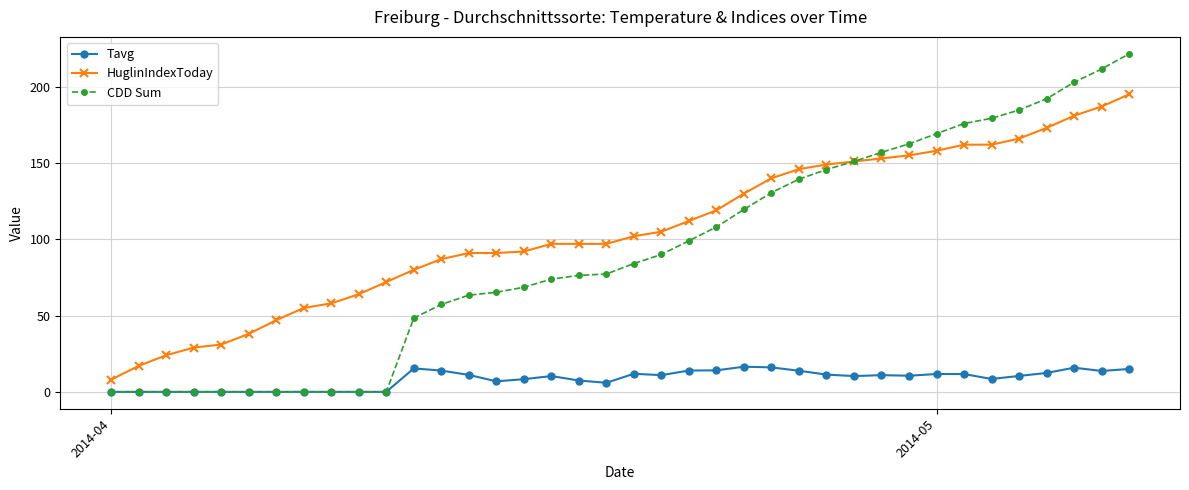

In Tavg, how many points are higher than both neighbors (excluding endpoints)?

7